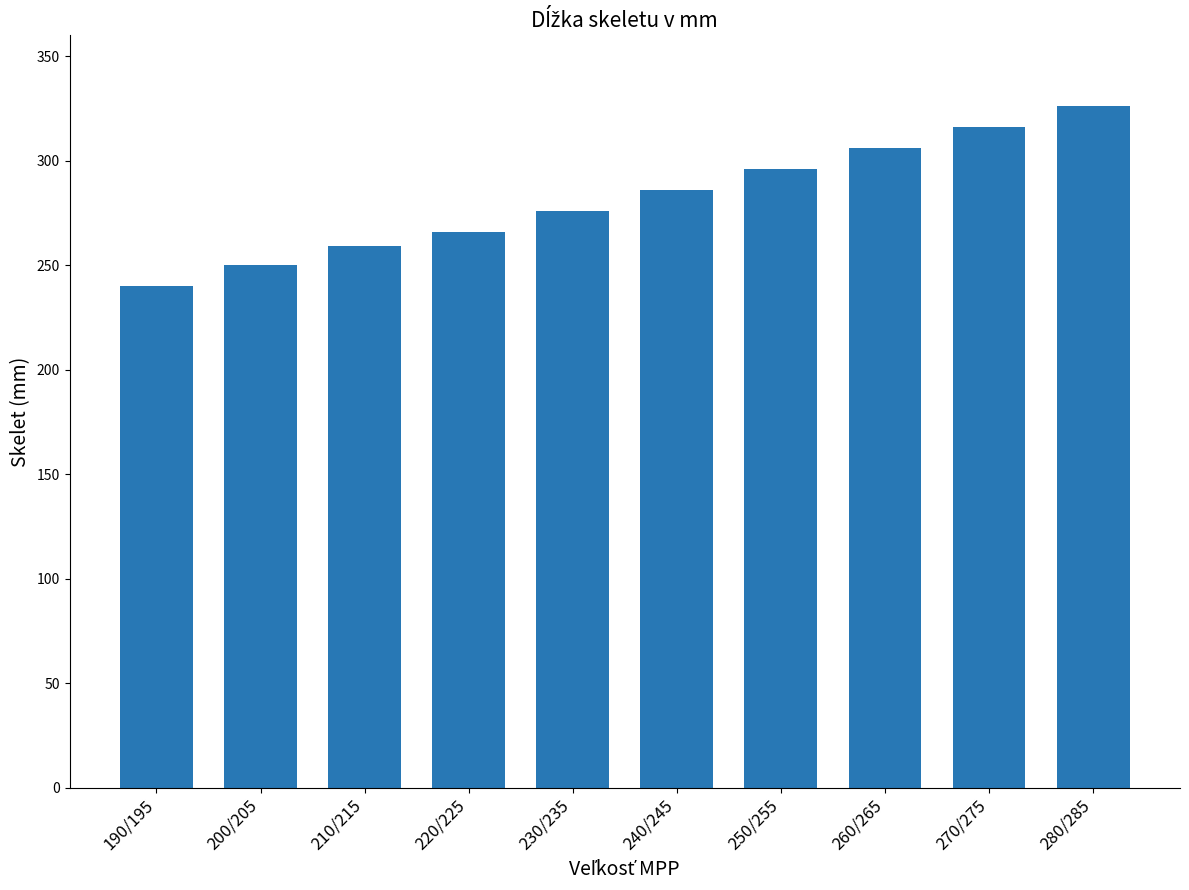

Which has a higher value, 190/195 or 220/225?

220/225